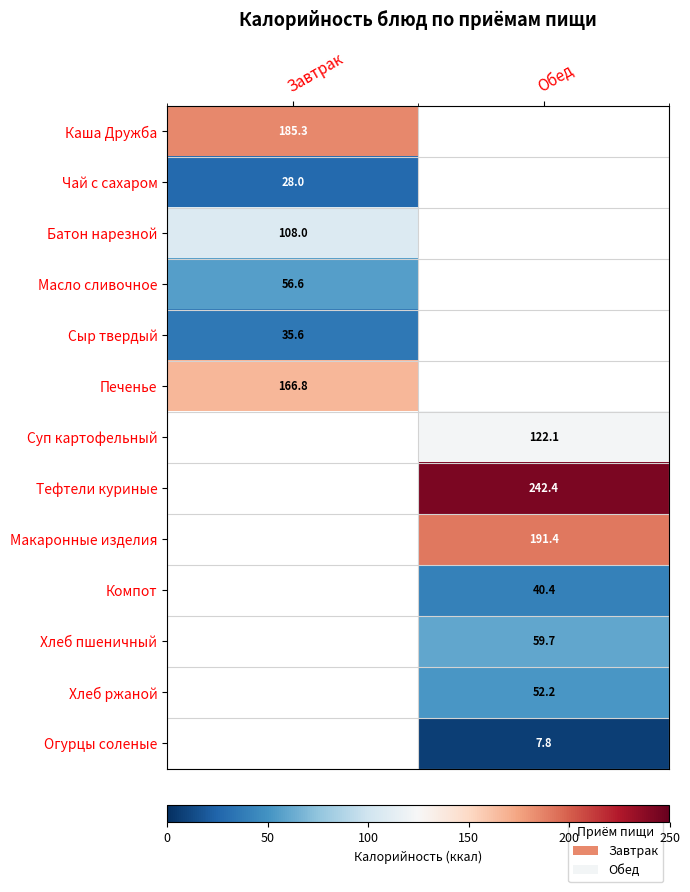

The Чай с сахаром series shows 28.0 at Завтрак. True or false?

True